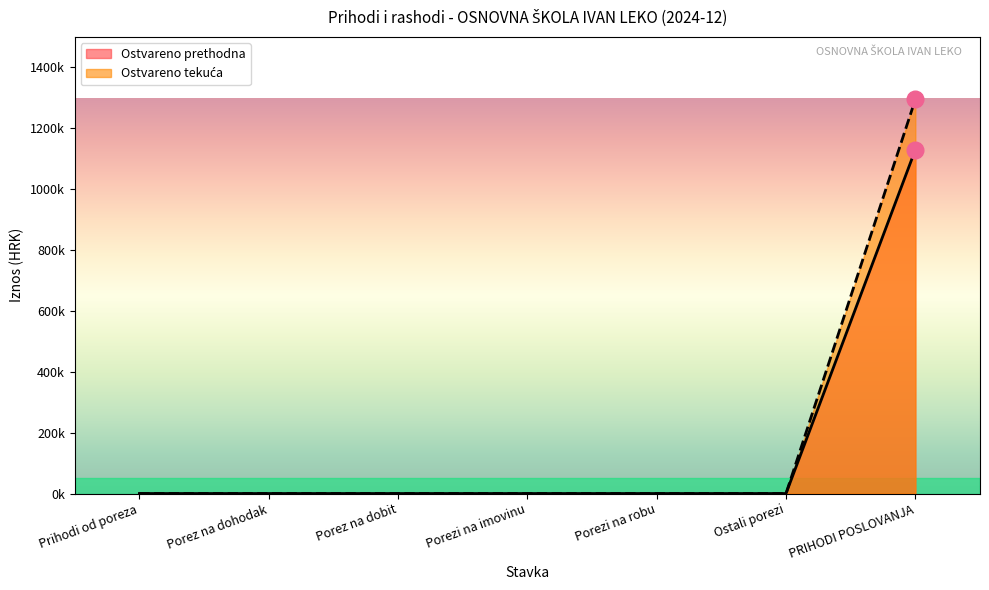

Reading right to left, extract all data points from this chart.

Ostvareno prethodna: 1129214.0	0.0	0.0	0.0	0.0	0.0	0.0
Ostvareno tekuća: 1294558.5	0.0	0.0	0.0	0.0	0.0	0.0